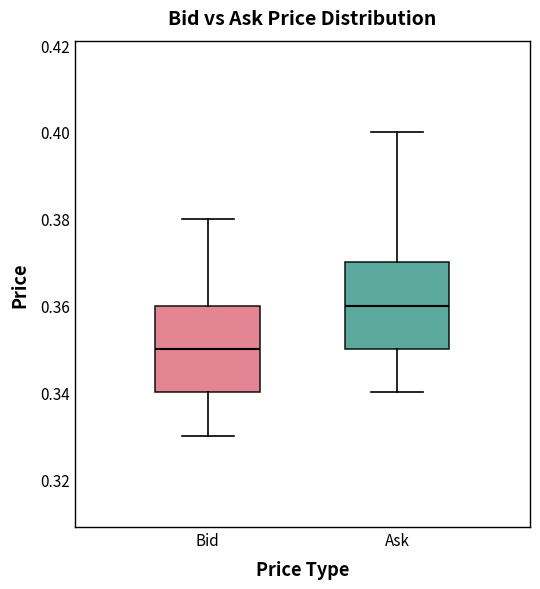

Reading left to right, transcribe this box plot: for each box, give where its median line is, the range the box spans, and where its two whiskers end, as read against the y-axis. The values are not printed on the chart, so give them approximately, as read against the axis.

Bid: median 0.35, box 0.34 to 0.36, whiskers 0.33 to 0.38
Ask: median 0.36, box 0.35 to 0.37, whiskers 0.34 to 0.40